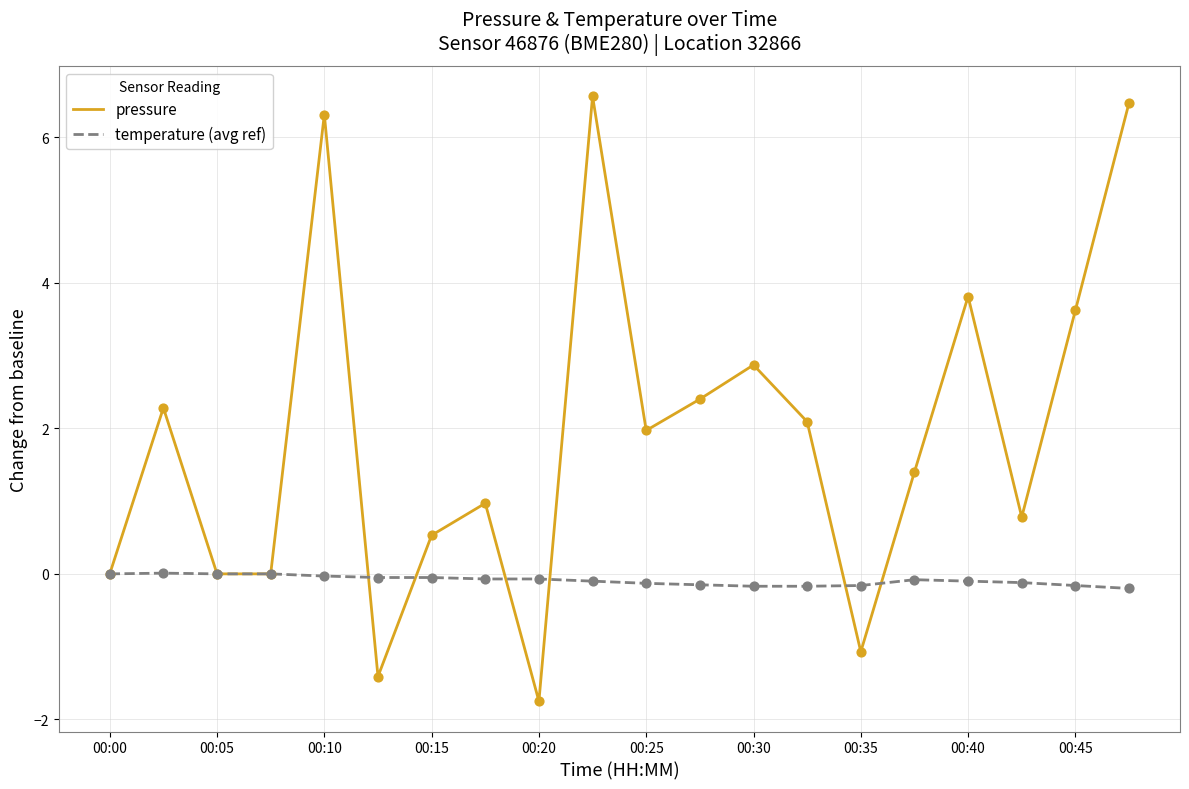

Which series has the largest total across all categories?

pressure